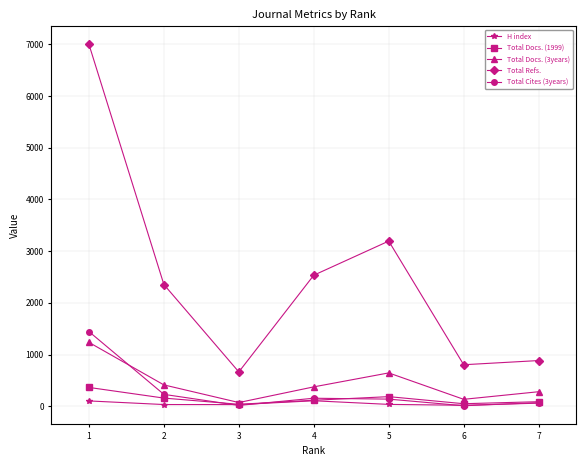

What is the spread (max minus min) of values at 5?

3159